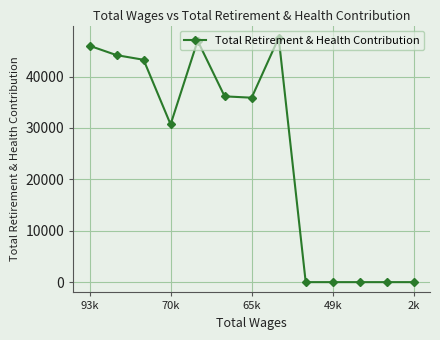

How many categories are shown in the chart?

13